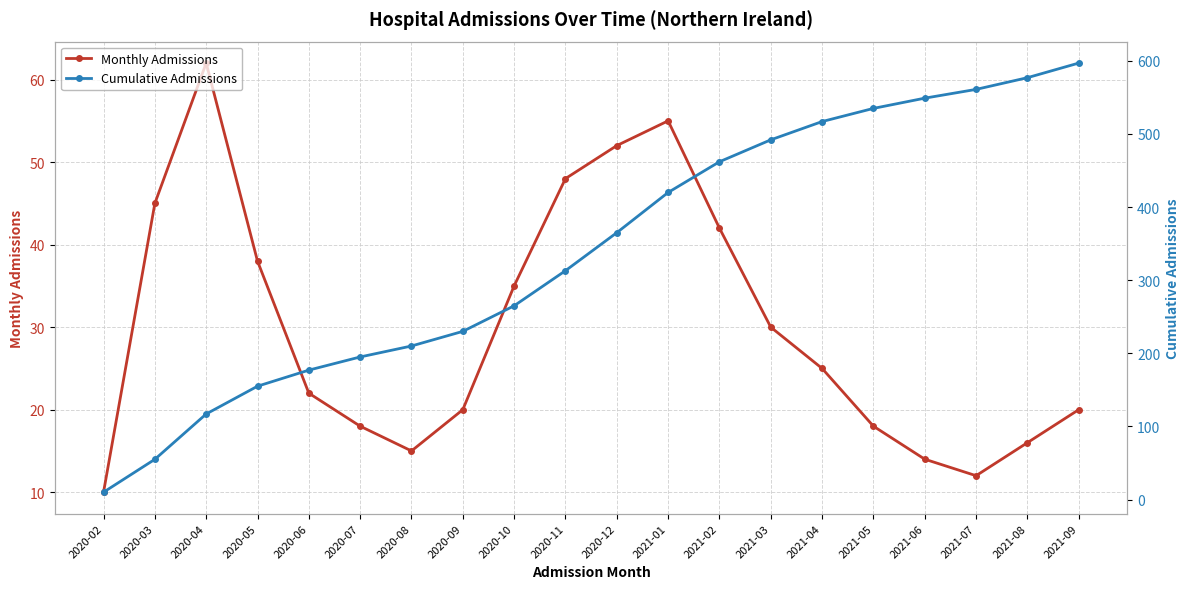

Which category has the lowest value in the Monthly Admissions series?

2020-02